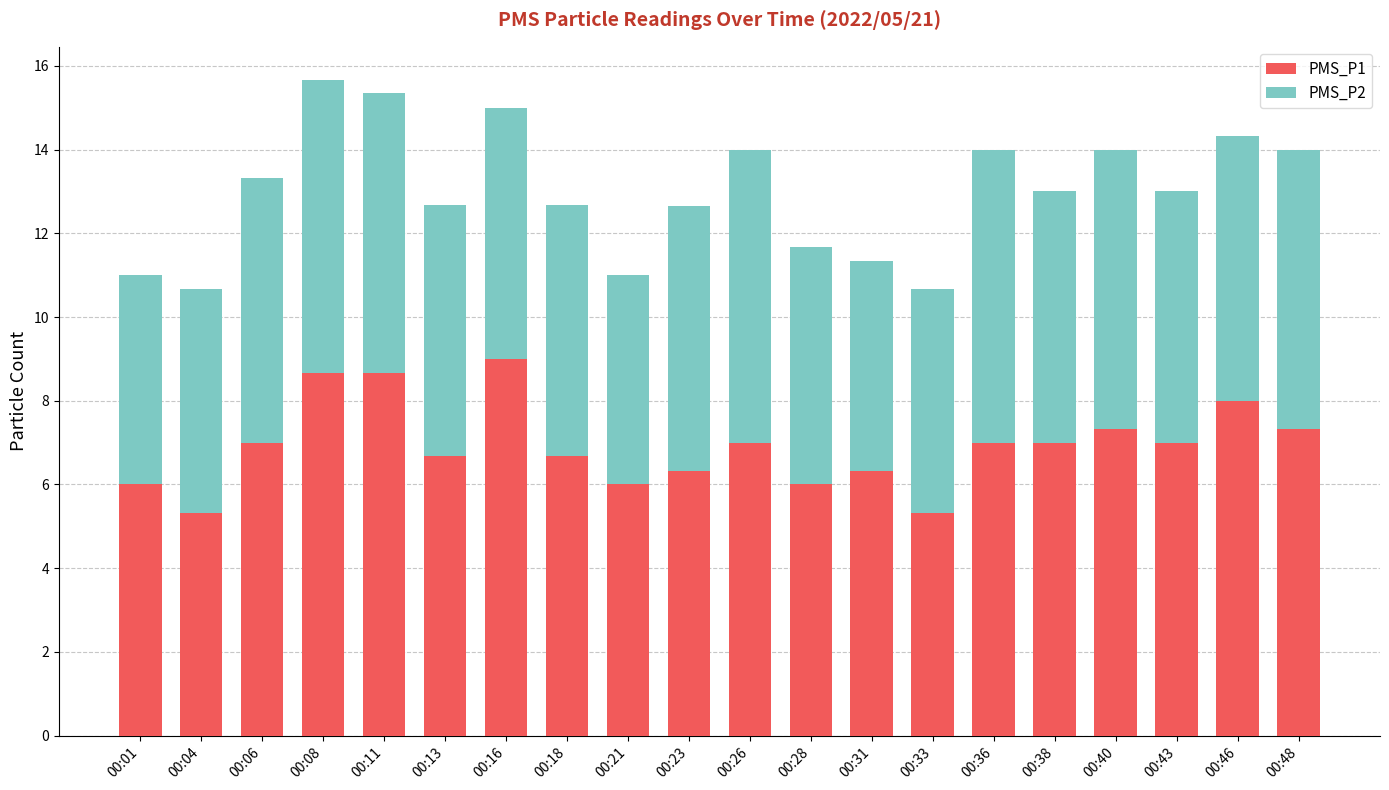

What is the sum of the PMS_P1 values at 00:36 and 00:06?

14.0